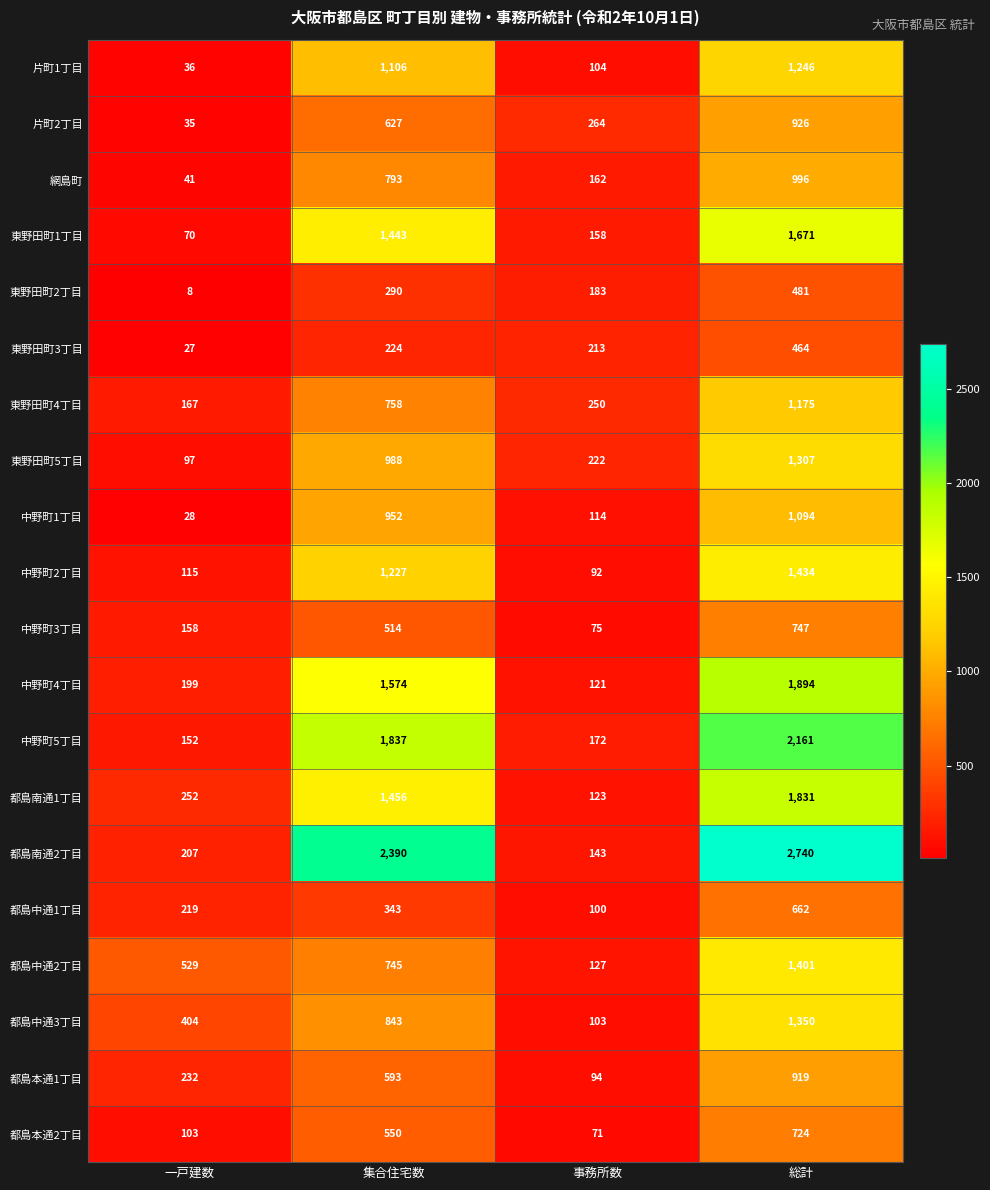

What is the smallest value displayed?

8